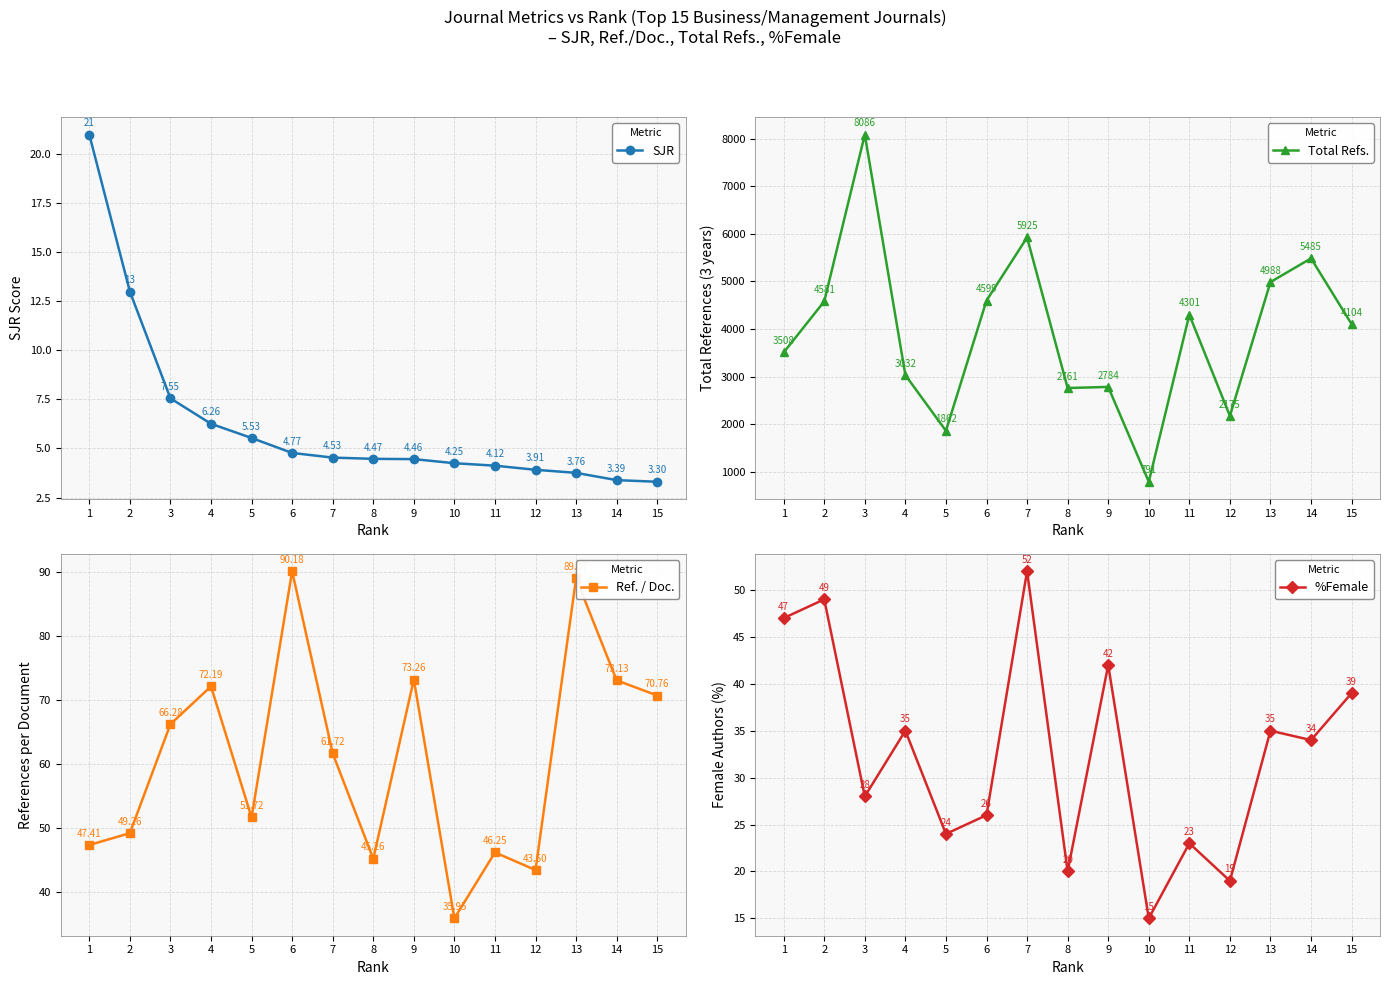

Count the number of categories in the chart.

15